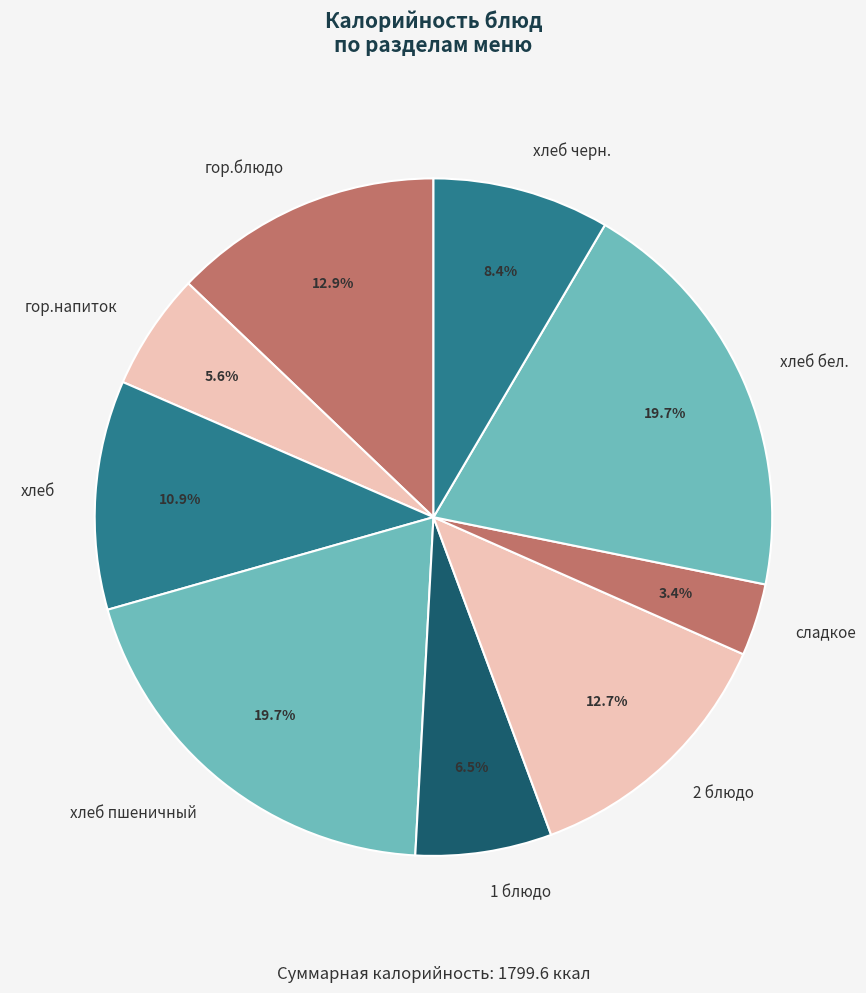

How many segments does this pie chart have?

9